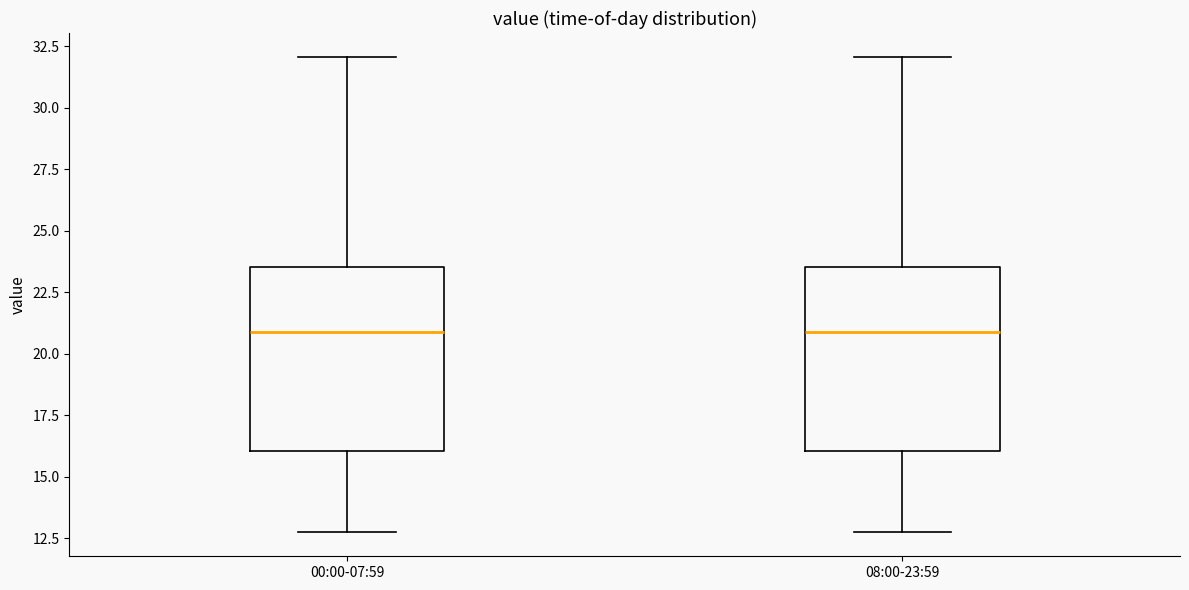

Reading left to right, read every box against the y-axis: the position of its median line, the range the box covers, and the ends of its whiskers. The values are not printed on the chart, so give them approximately, as read against the axis.

00:00-07:59: median 21.0, box 16.0 to 23.5, whiskers 12.5 to 32.0
08:00-23:59: median 21.0, box 16.0 to 23.5, whiskers 12.5 to 32.0